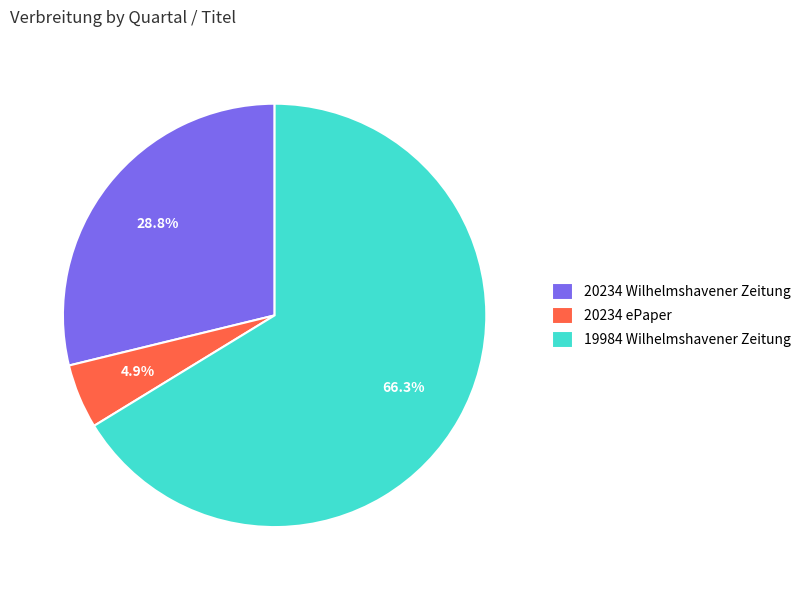

Does any single category account for the majority?

Yes